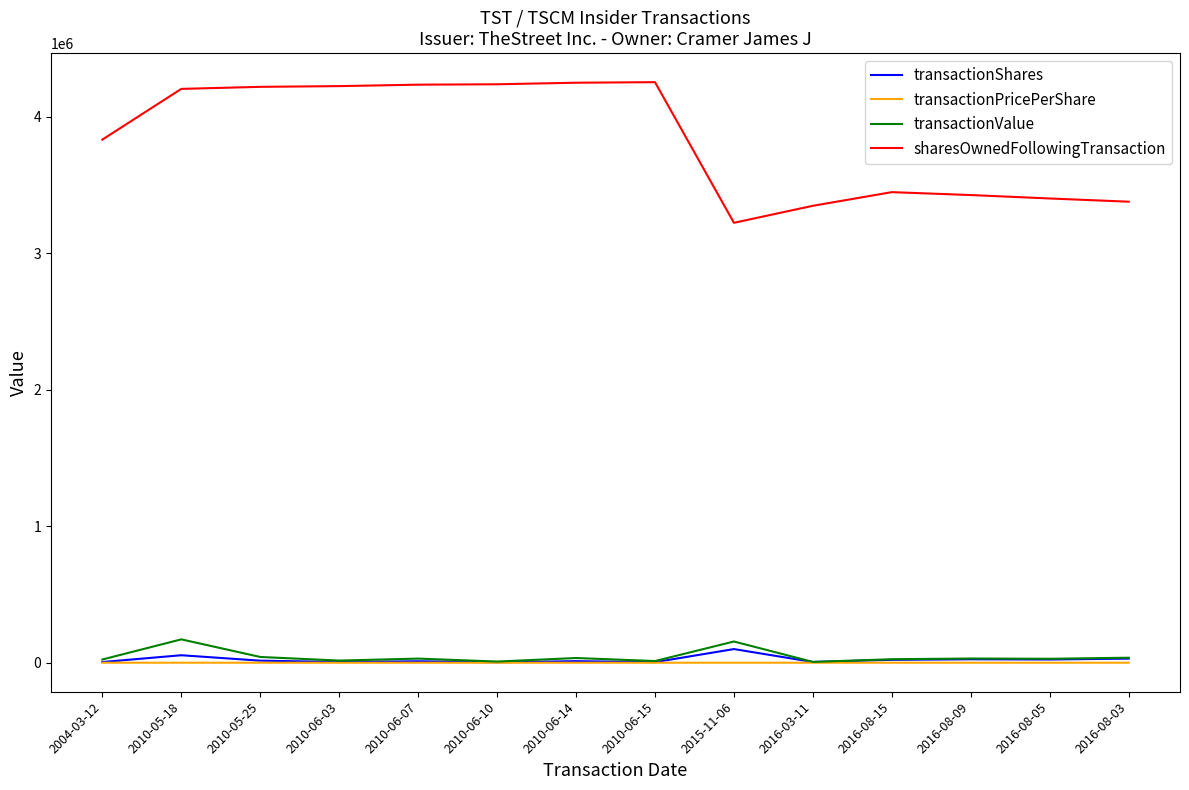

The value of sharesOwnedFollowingTransaction at 2016-08-09 is 3427185.0. True or false?

True